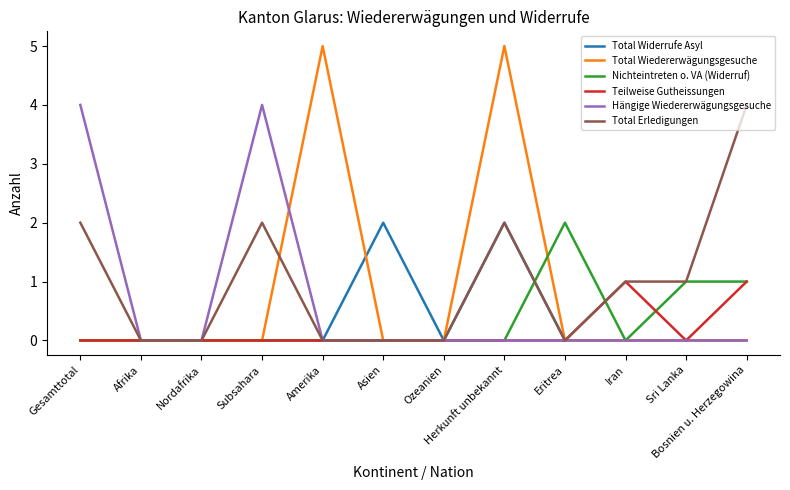

What is the sum of the Total Erledigungen values at Bosnien u. Herzegowina and Amerika?

4